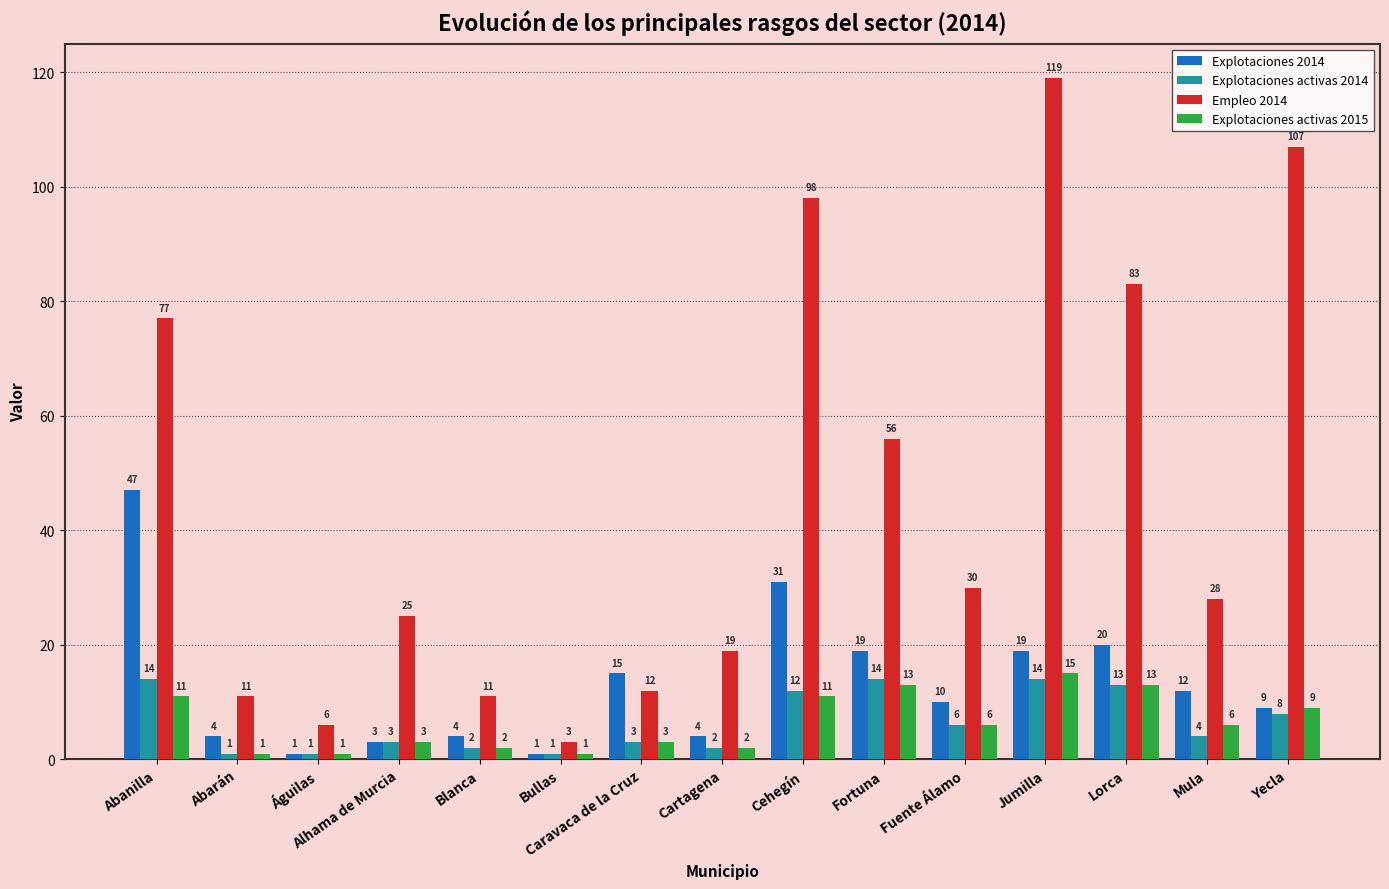

At which label does Explotaciones 2014 reach its peak?

Abanilla